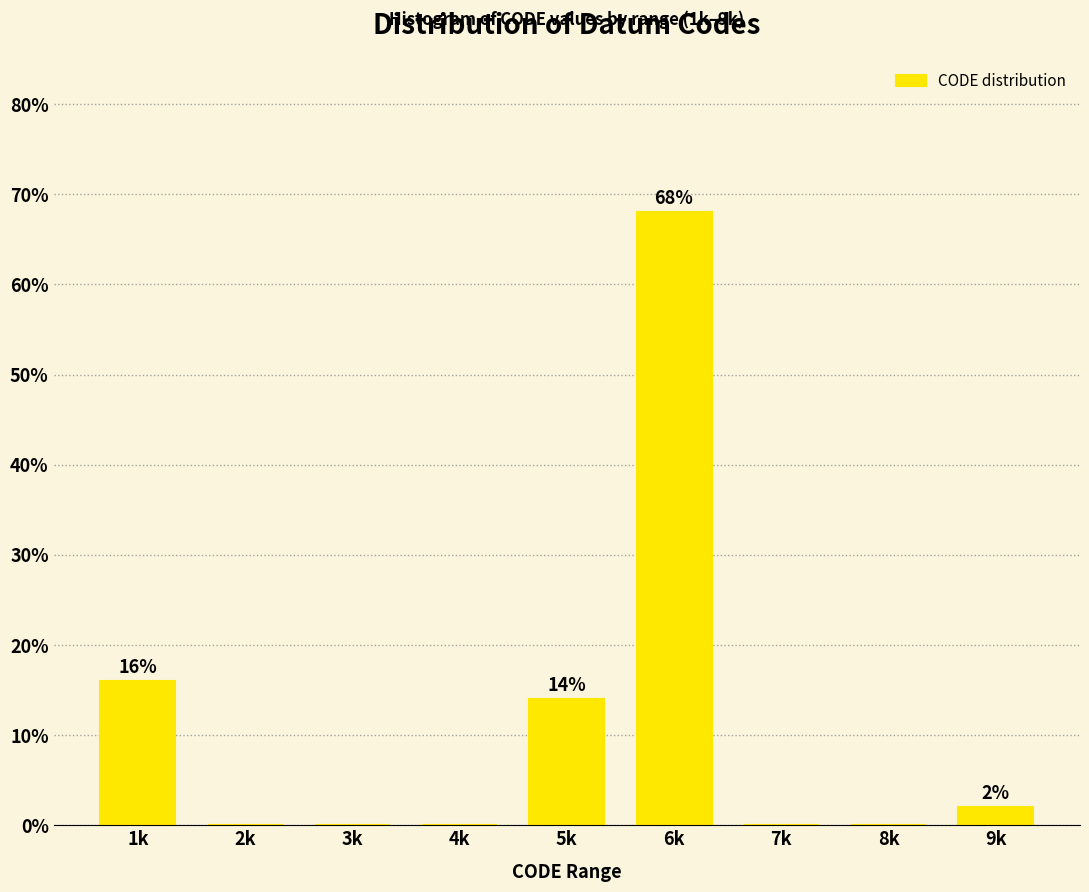

Reading right to left, what are all the values shown in this chart?

9k=2.0	8k=0.0	7k=0.0	6k=68.0	5k=14.0	4k=0.0	3k=0.0	2k=0.0	1k=16.0